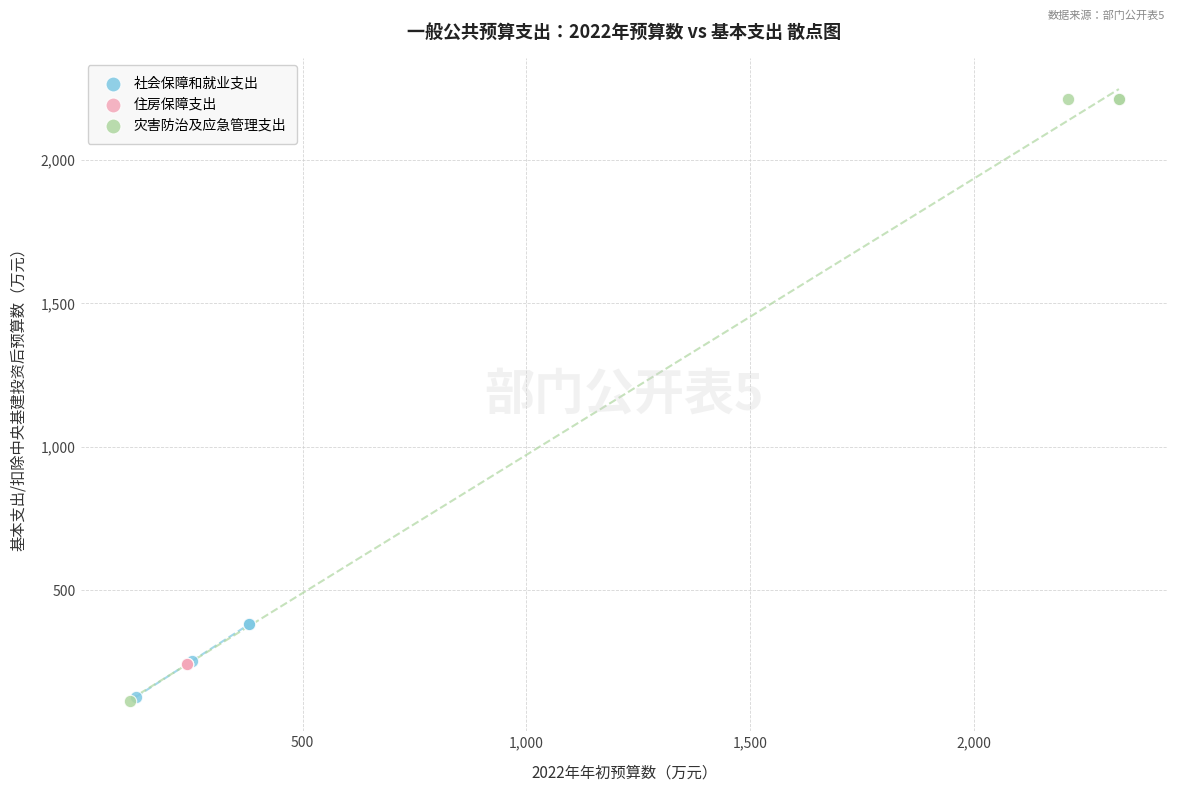

Which series reaches the maximum Y coordinate?

灾害防治及应急管理支出